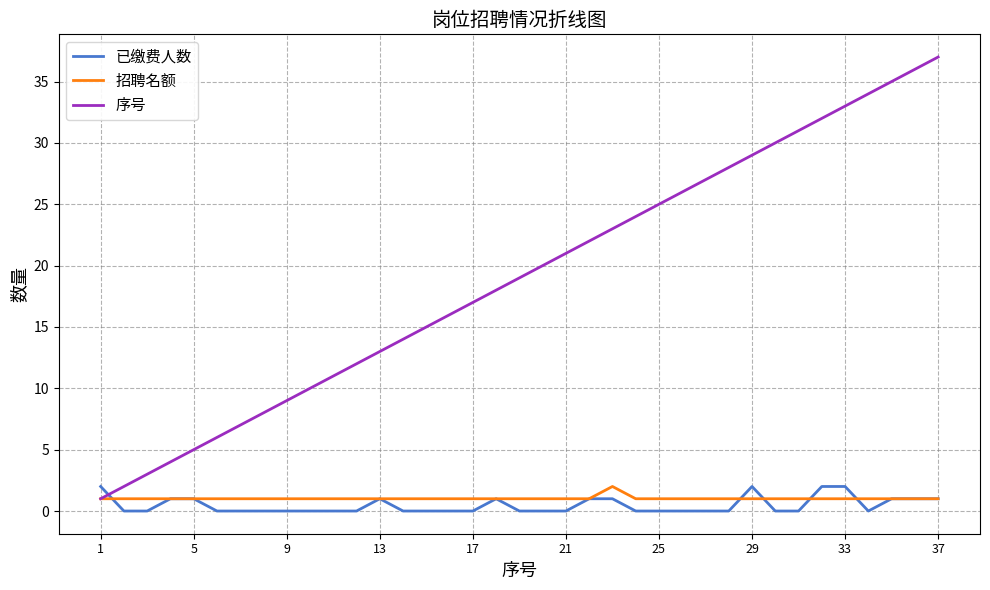

Does the chart have visible grid lines?

Yes